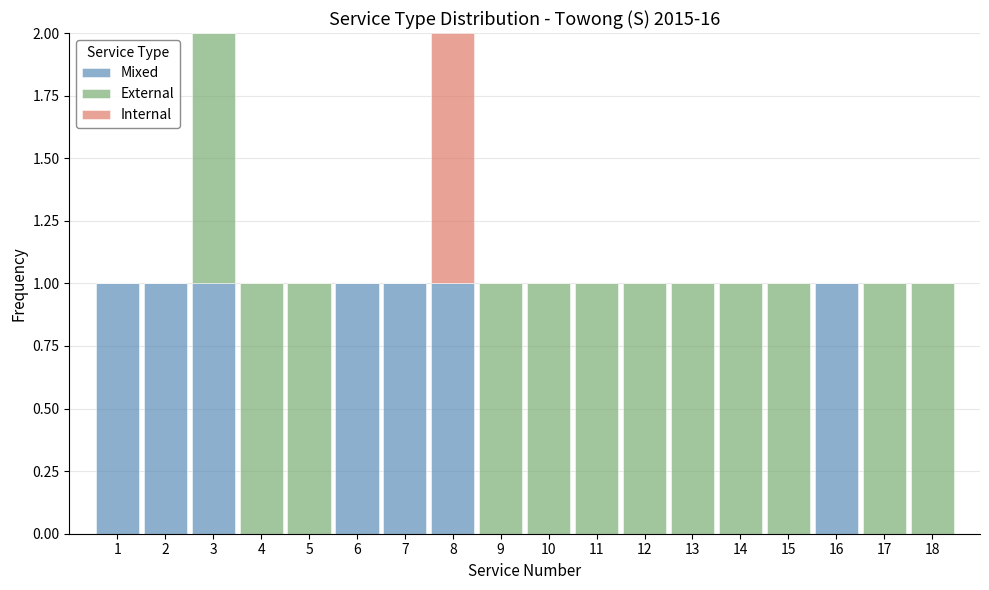

Reading left to right, list every stacked bar in this chart as the range it spans on the x-axis followed by its total height. The values are not printed on the chart, so give them approximately, as read against the axis.

0.5 to 1.5: 1
1.5 to 2.5: 1
2.5 to 3.5: 2
3.5 to 4.5: 1
4.5 to 5.5: 1
5.5 to 6.5: 1
6.5 to 7.5: 1
7.5 to 8.5: 2
8.5 to 9.5: 1
9.5 to 10.5: 1
10.5 to 11.5: 1
11.5 to 12.5: 1
12.5 to 13.5: 1
13.5 to 14.5: 1
14.5 to 15.5: 1
15.5 to 16.5: 1
16.5 to 17.5: 1
17.5 to 18.5: 1